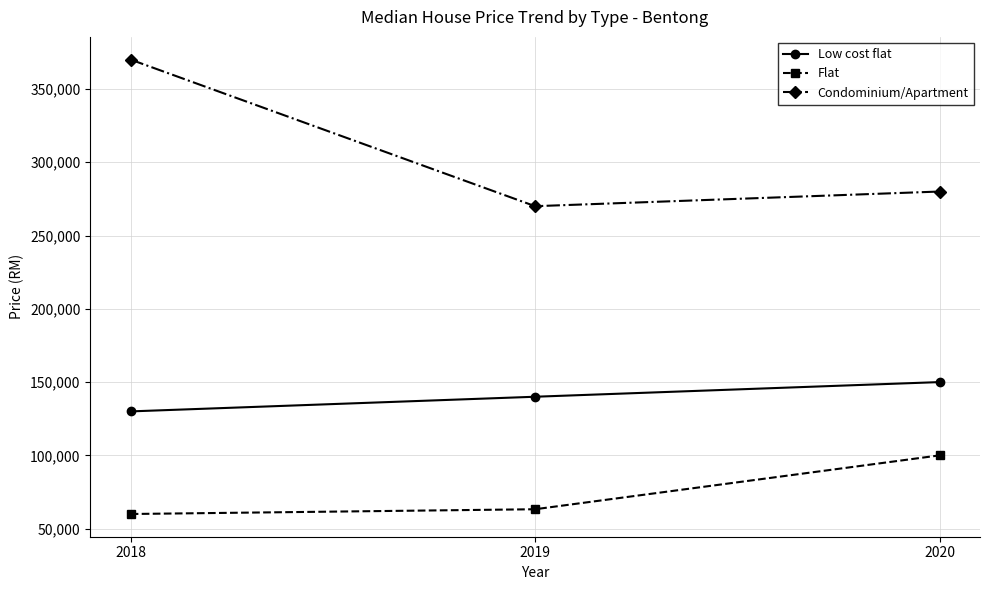

Reading left to right, what are all the values shown in this chart?

Low cost flat: 2018=130000	2019=140000	2020=150000
Flat: 2018=60000	2019=63250	2020=100000
Condominium/Apartment: 2018=370000	2019=270000	2020=280000